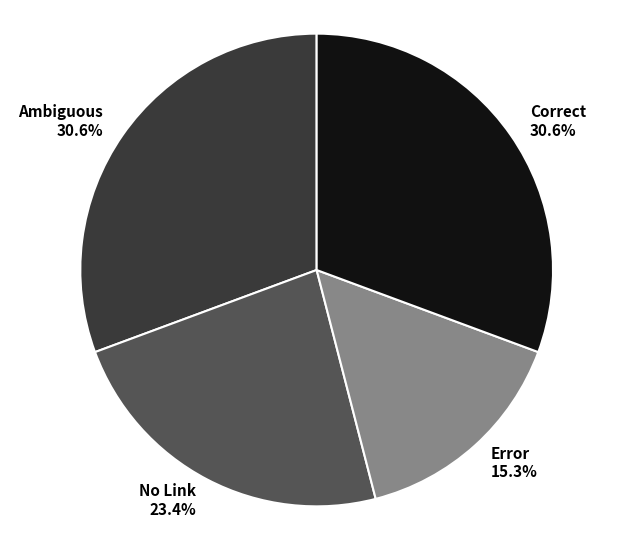

What is the smallest slice in the pie chart?

Error